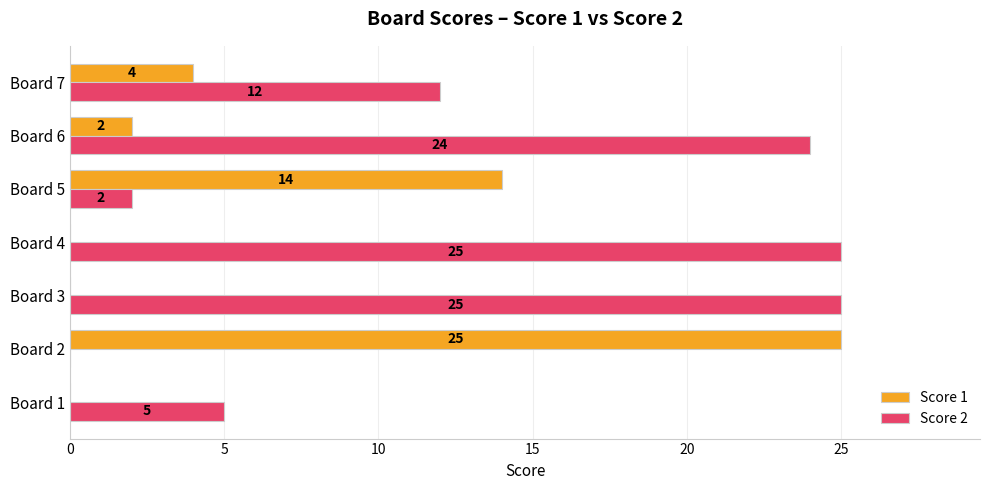

What are all the series names shown in the legend?

Score 1, Score 2